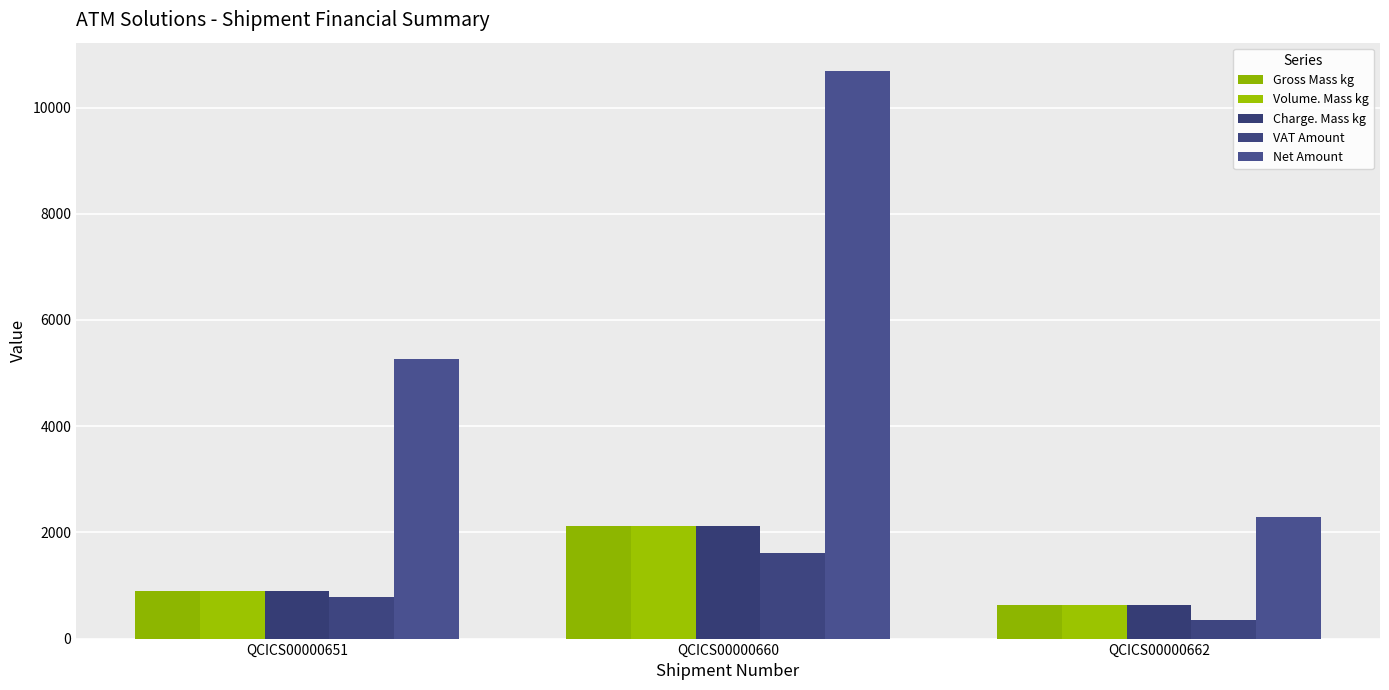

The Net Amount series shows 8465.9 at QCICS00000651. True or false?

False